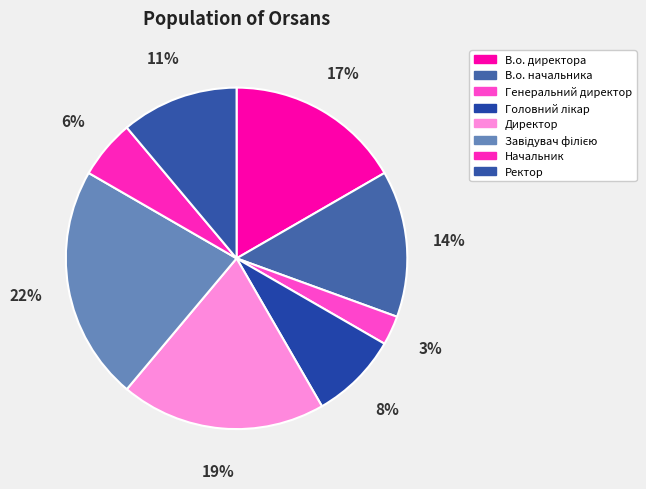

Is Начальник the majority of the pie?

No